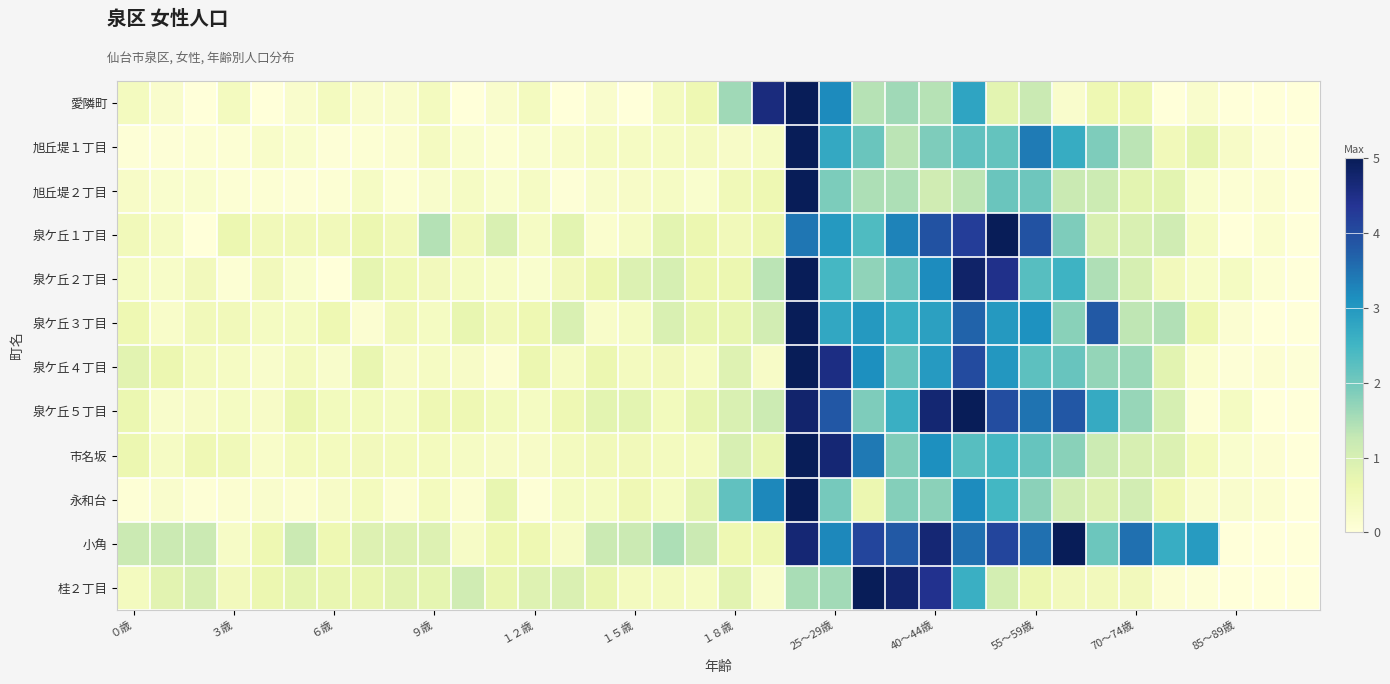

Reading left to right, list all the values displayed in this chart.

愛隣町: 0.4	0.2	0.0	0.4	0.0	0.2	0.4	0.2	0.2	0.4	0.0	0.2	0.4	0.0	0.2	0.0	0.4	0.6	1.6	4.6	5.0	3.2	1.4	1.6	1.4	2.8	0.8	1.2	0.2	0.6	0.6	0.0	0.2	0.0	0.0	0.0
旭丘堤１丁目: 0.0	0.0	0.1	0.1	0.2	0.2	0.0	0.1	0.1	0.4	0.2	0.1	0.2	0.2	0.3	0.3	0.3	0.4	0.3	0.3	5.0	2.7	2.1	1.4	1.9	2.2	2.1	3.4	2.7	1.9	1.4	0.5	0.7	0.3	0.0	0.0
旭丘堤２丁目: 0.3	0.2	0.2	0.1	0.1	0.0	0.1	0.3	0.1	0.2	0.3	0.2	0.3	0.0	0.2	0.3	0.3	0.2	0.5	0.6	5.0	1.9	1.5	1.5	1.1	1.3	2.1	2.0	1.2	1.2	0.8	0.8	0.2	0.1	0.1	0.0
泉ケ丘１丁目: 0.5	0.3	0.0	0.6	0.5	0.5	0.5	0.6	0.5	1.4	0.5	0.9	0.3	0.8	0.2	0.3	0.8	0.6	0.5	0.6	3.4	3.0	2.3	3.3	3.9	4.2	5.0	3.9	1.9	0.9	0.9	1.1	0.3	0.0	0.2	0.0
泉ケ丘２丁目: 0.4	0.3	0.5	0.1	0.5	0.2	0.0	0.7	0.5	0.5	0.4	0.3	0.2	0.5	0.6	0.9	1.0	0.6	0.6	1.4	5.0	2.5	1.7	2.1	3.2	4.8	4.5	2.3	2.5	1.5	1.0	0.5	0.3	0.4	0.1	0.0
泉ケ丘３丁目: 0.6	0.2	0.5	0.5	0.4	0.4	0.6	0.1	0.5	0.4	0.7	0.5	0.6	1.0	0.2	0.4	1.0	0.7	0.7	1.1	5.0	2.7	3.0	2.6	2.9	3.7	3.0	3.1	1.8	3.8	1.3	1.4	0.6	0.1	0.0	0.0
泉ケ丘４丁目: 0.8	0.6	0.4	0.3	0.2	0.4	0.2	0.7	0.3	0.3	0.3	0.1	0.6	0.3	0.6	0.4	0.5	0.3	0.9	0.3	5.0	4.5	3.1	2.1	3.0	4.0	3.0	2.2	2.1	1.7	1.6	0.8	0.2	0.1	0.1	0.1
泉ケ丘５丁目: 0.7	0.2	0.3	0.4	0.3	0.7	0.4	0.4	0.4	0.6	0.6	0.4	0.4	0.6	0.8	0.8	0.4	0.7	0.9	1.2	4.8	3.8	1.9	2.6	4.7	5.0	4.0	3.5	3.8	2.7	1.7	1.0	0.1	0.4	0.0	0.0
市名坂: 0.6	0.3	0.6	0.5	0.3	0.4	0.4	0.5	0.4	0.4	0.3	0.3	0.3	0.4	0.5	0.5	0.4	0.4	1.0	0.7	5.0	4.7	3.4	1.9	3.1	2.3	2.4	2.1	1.8	1.2	1.0	0.9	0.4	0.2	0.1	0.0
永和台: 0.1	0.2	0.1	0.1	0.2	0.1	0.3	0.4	0.1	0.4	0.1	0.7	0.1	0.4	0.4	0.6	0.4	0.8	2.2	3.2	5.0	2.0	0.6	1.8	1.8	3.2	2.5	1.8	1.1	0.9	1.1	0.6	0.2	0.2	0.1	0.0
小角: 1.2	1.2	1.2	0.3	0.6	1.2	0.6	0.9	0.9	0.9	0.3	0.6	0.6	0.3	1.2	1.2	1.5	1.2	0.6	0.6	4.7	3.2	4.1	3.8	4.7	3.5	4.1	3.5	5.0	2.1	3.5	2.6	2.9	0.0	0.0	0.0
桂２丁目: 0.4	0.8	1.0	0.5	0.6	0.8	0.7	0.7	0.8	0.8	1.1	0.7	0.9	0.9	0.7	0.4	0.4	0.3	0.8	0.2	1.5	1.6	5.0	4.8	4.4	2.6	1.0	0.6	0.5	0.5	0.5	0.1	0.1	0.0	0.0	0.0